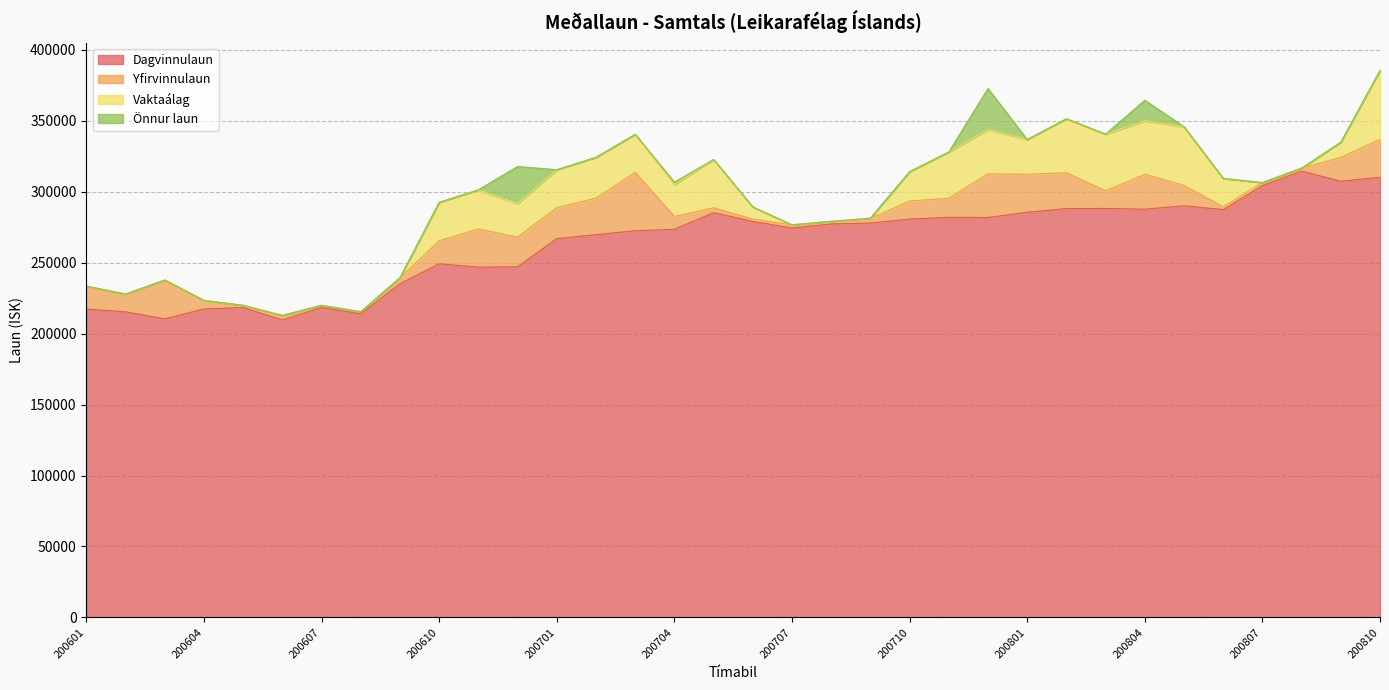

Where is Dagvinnulaun nearest to the value 262084?

200701